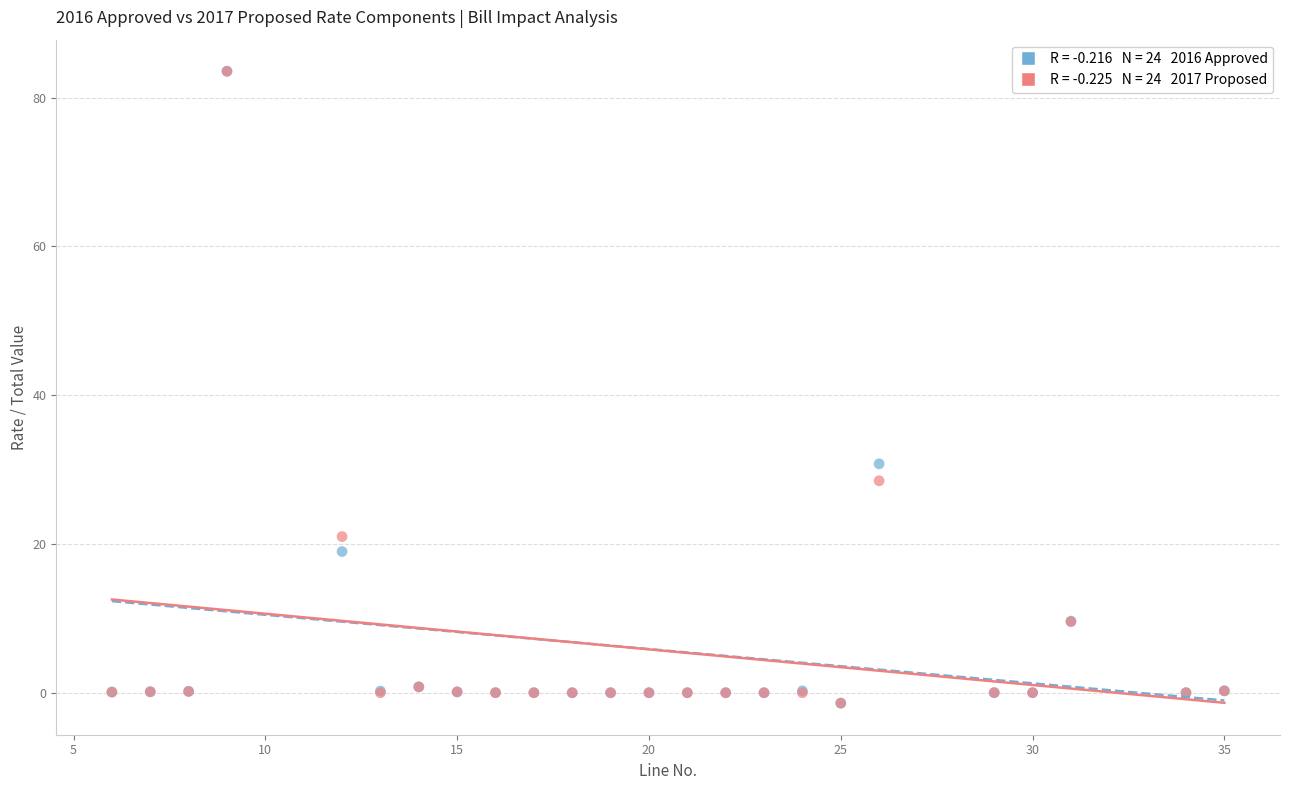

Across all series, what Y value is closest to 41?

30.8